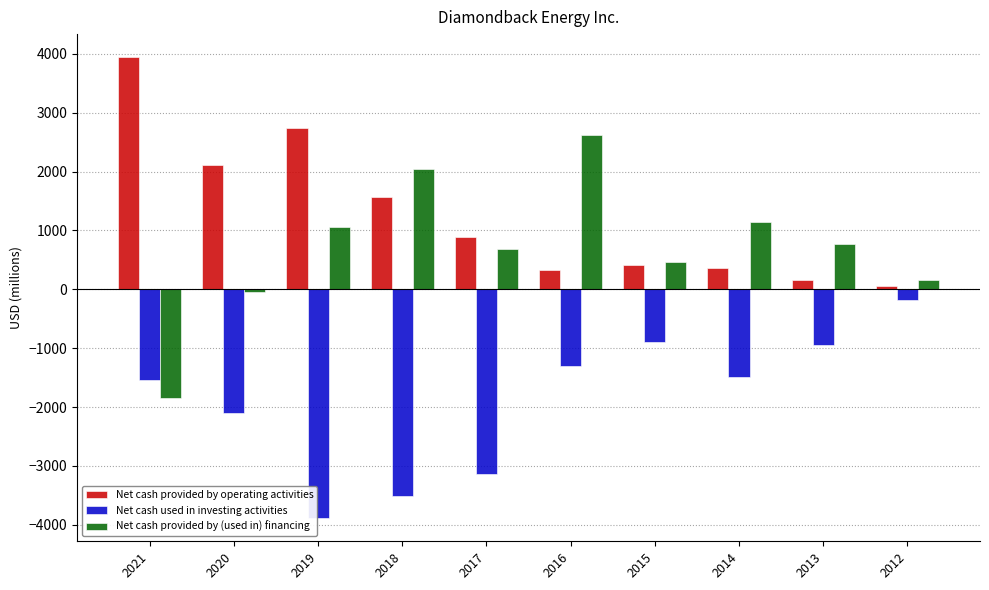

At 2020, list the series in order from largest to smallest.

Net cash provided by operating activities, Net cash provided by (used in) financing, Net cash used in investing activities